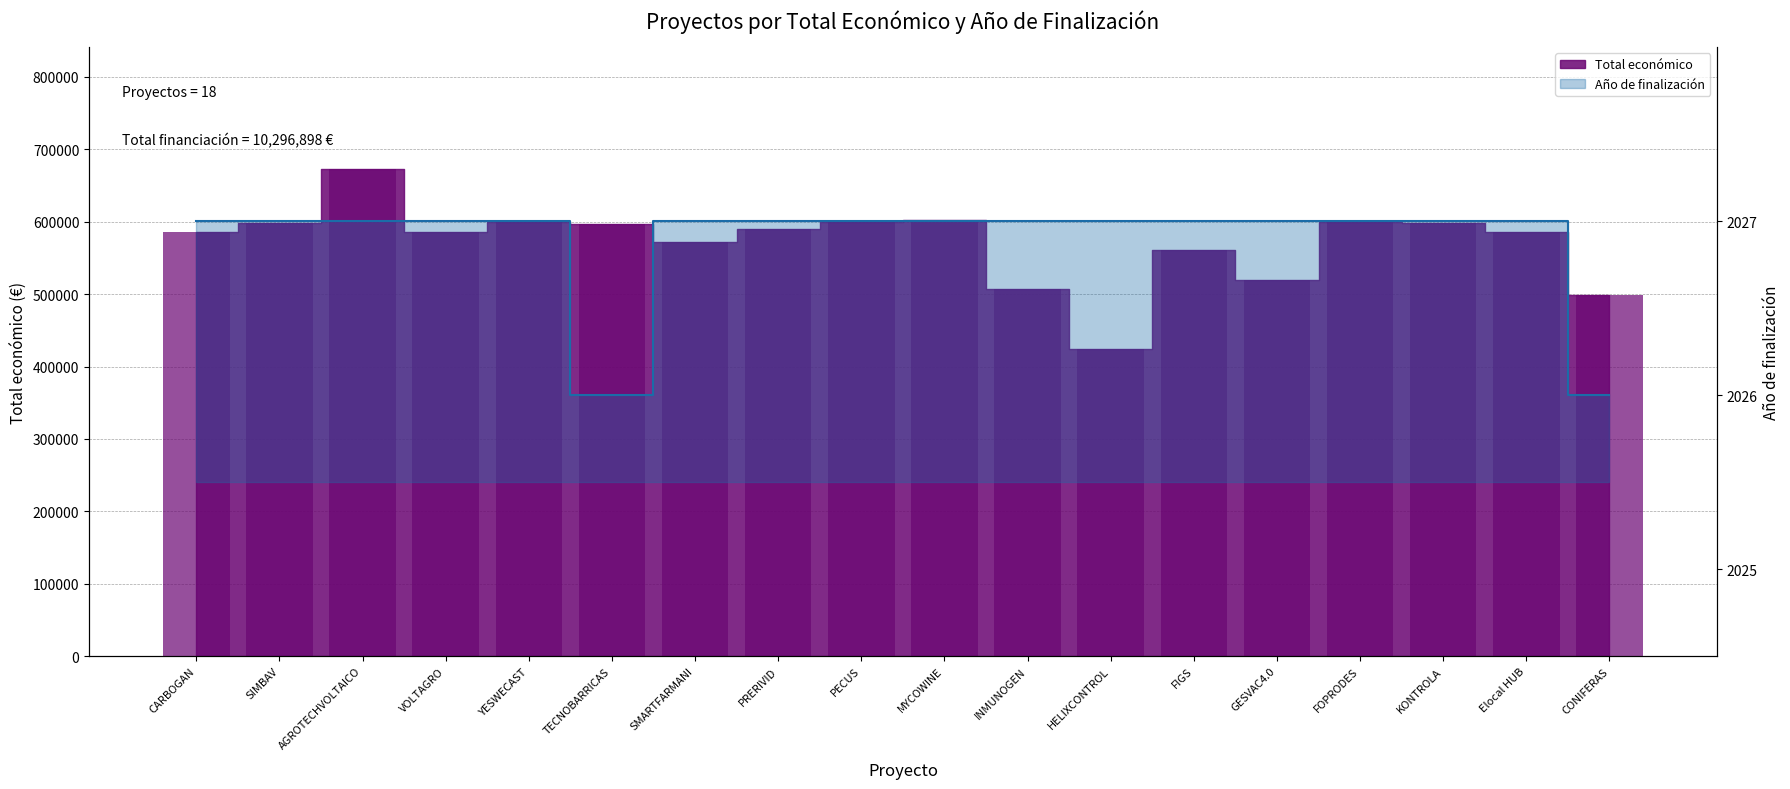

Reading left to right, list all the values displayed in this chart.

Total económico: CARBOGAN=585914.0	SIMBAV=597651.0	AGROTECHVOLTAICO=672807.0	VOLTAGRO=585460.0	YESWECAST=599792.0	TECNOBARRICAS=596384.0	SMARTFARMANI=571965.0	PRERIVID=589731.0	PECUS=599898.0	MYCOWINE=602295.4	INMUNOGEN=506703.0	HELIXCONTROL=424720.0	FIGS=560529.0	GESVAC4.0=520062.0	FOPRODES=599211.0	KONTROLA=598597.0	Elocal HUB=586120.0	CONIFERAS=499059.0
Año de finalización: CARBOGAN=2027.0	SIMBAV=2027.0	AGROTECHVOLTAICO=2027.0	VOLTAGRO=2027.0	YESWECAST=2027.0	TECNOBARRICAS=2026.0	SMARTFARMANI=2027.0	PRERIVID=2027.0	PECUS=2027.0	MYCOWINE=2027.0	INMUNOGEN=2027.0	HELIXCONTROL=2027.0	FIGS=2027.0	GESVAC4.0=2027.0	FOPRODES=2027.0	KONTROLA=2027.0	Elocal HUB=2027.0	CONIFERAS=2026.0